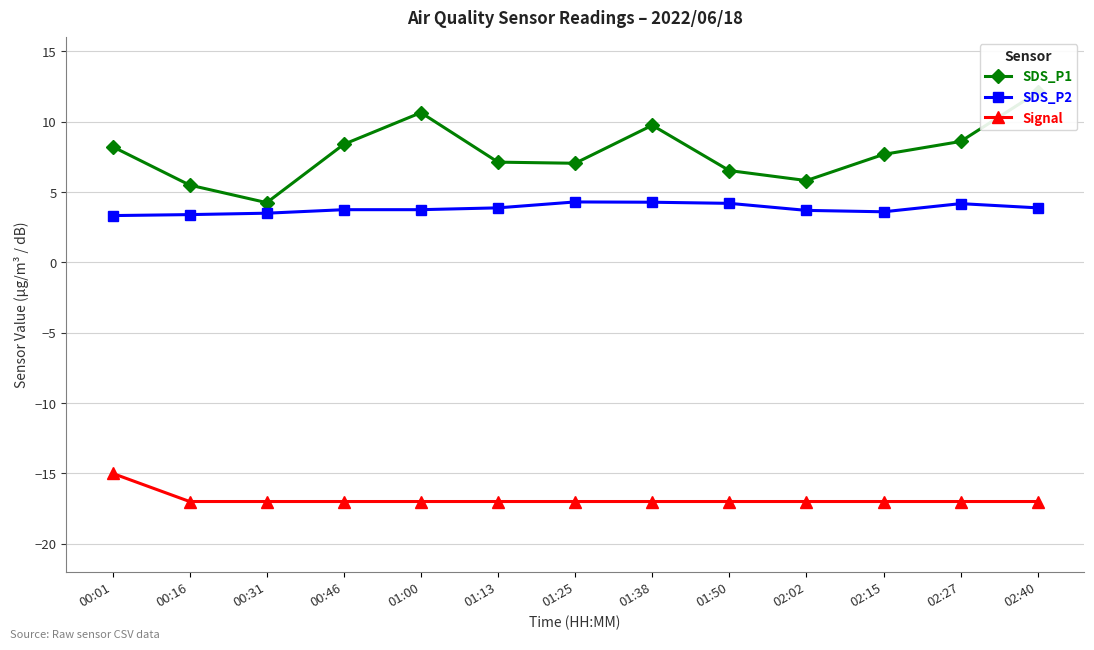

What is the minimum value shown in the chart?

-17.0